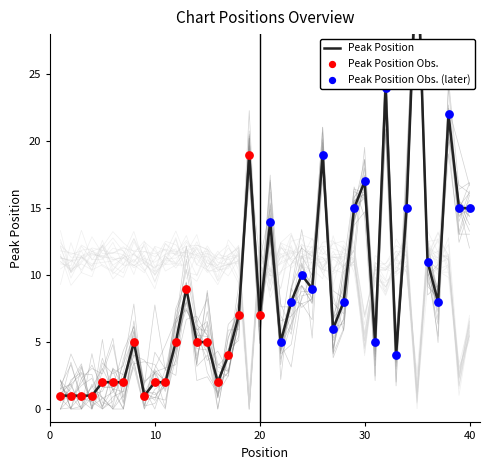

Which series contains the highest Y value?

Peak Position